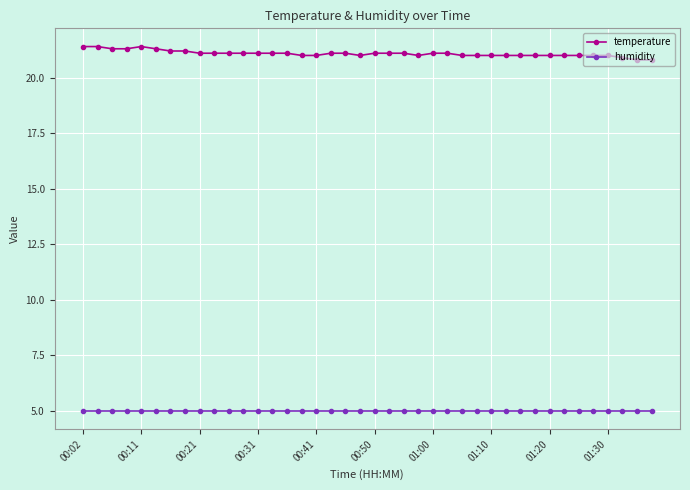

What is the sum of all humidity values?

200.0